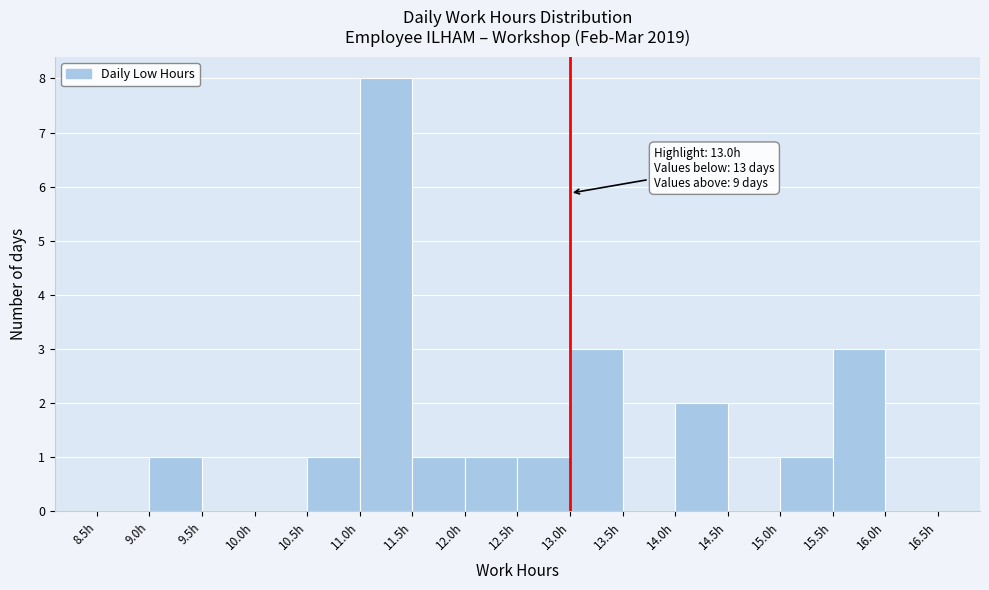

Over which range of the x-axis is the bar tallest?

11.0 to 11.5